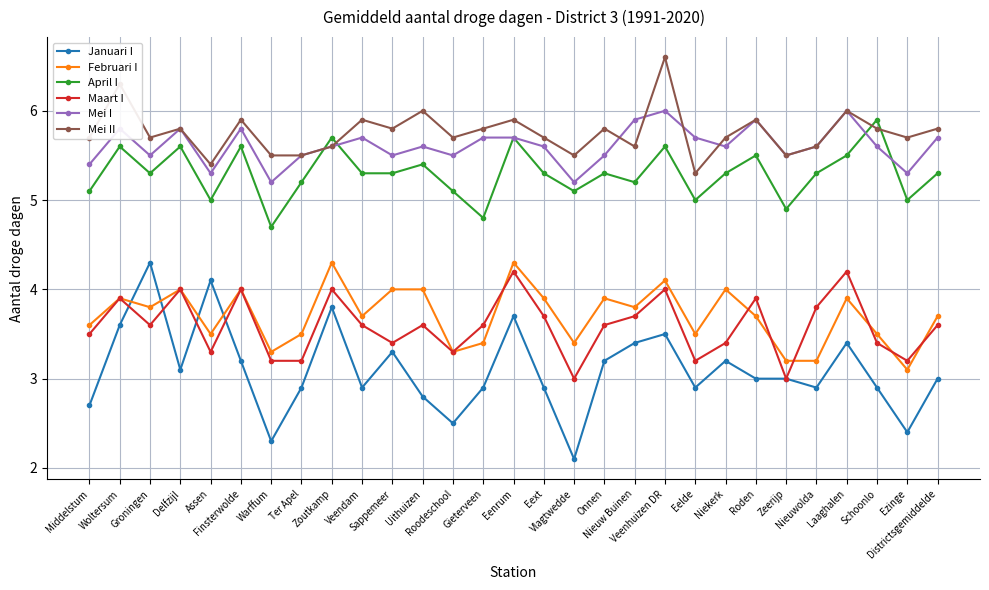

What is the maximum value for April I?

5.9